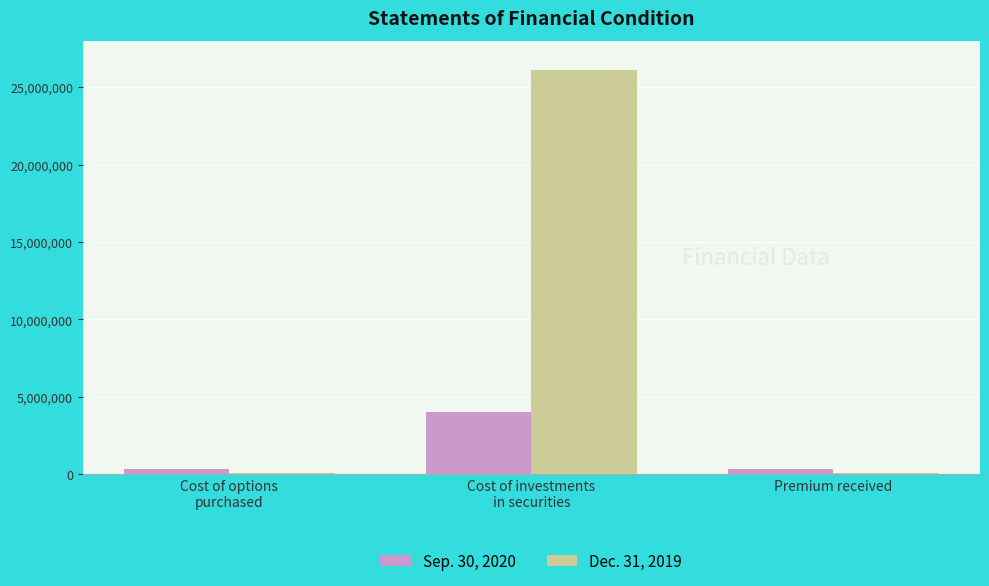

What is the greatest value displayed?

26112299